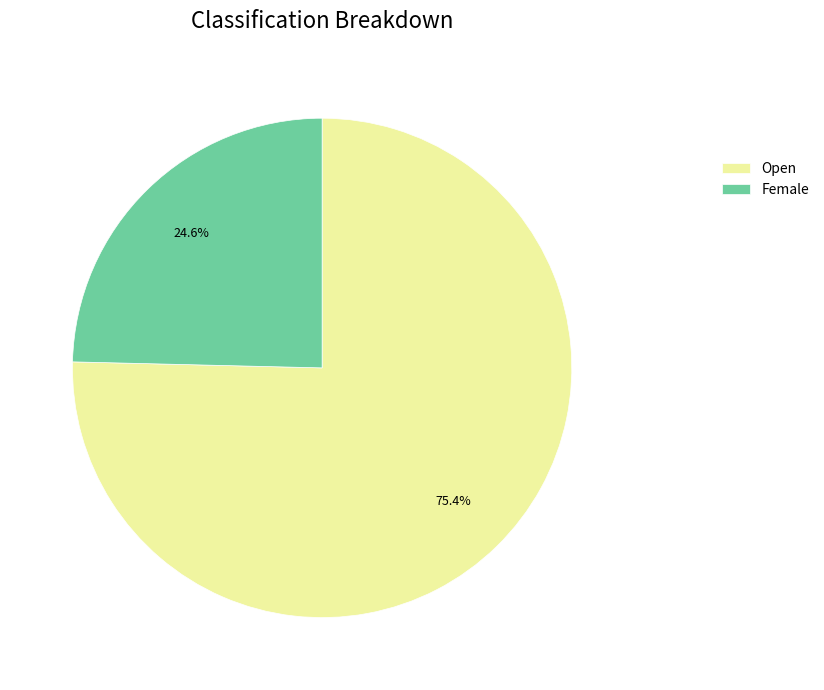

To the nearest percent, what is the average slice percentage?

50%